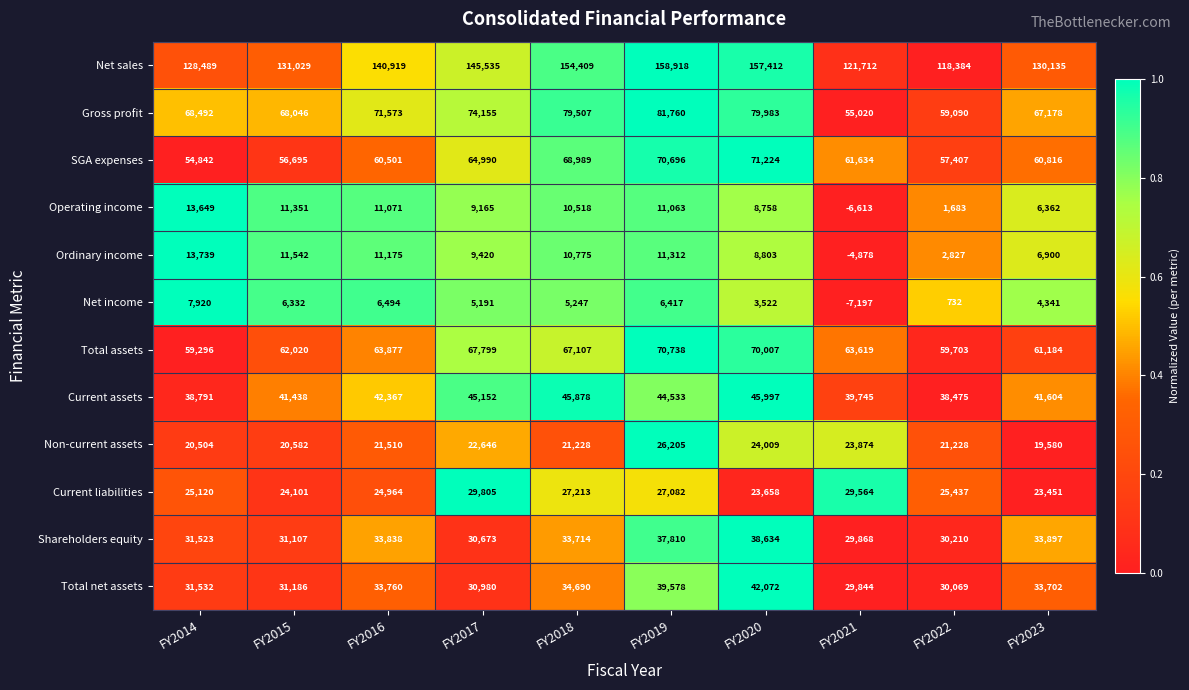

At how many categories does at least one series exceed 117439?

10